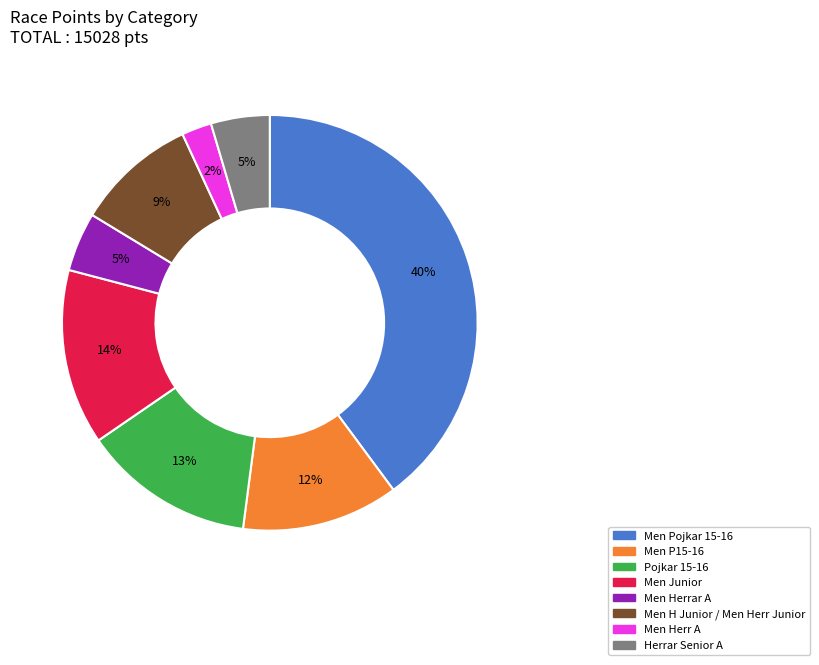

To the nearest percent, what is the difference between the largest and smallest slice percentages?

38%